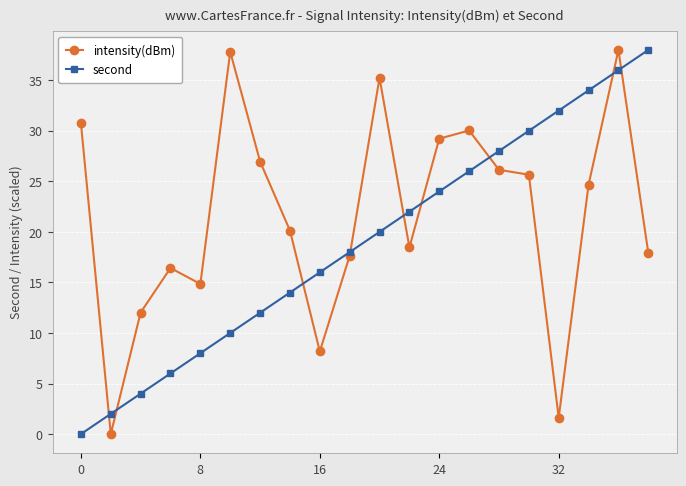

Rank the series by their average value, from lowest to highest.

second, intensity(dBm)